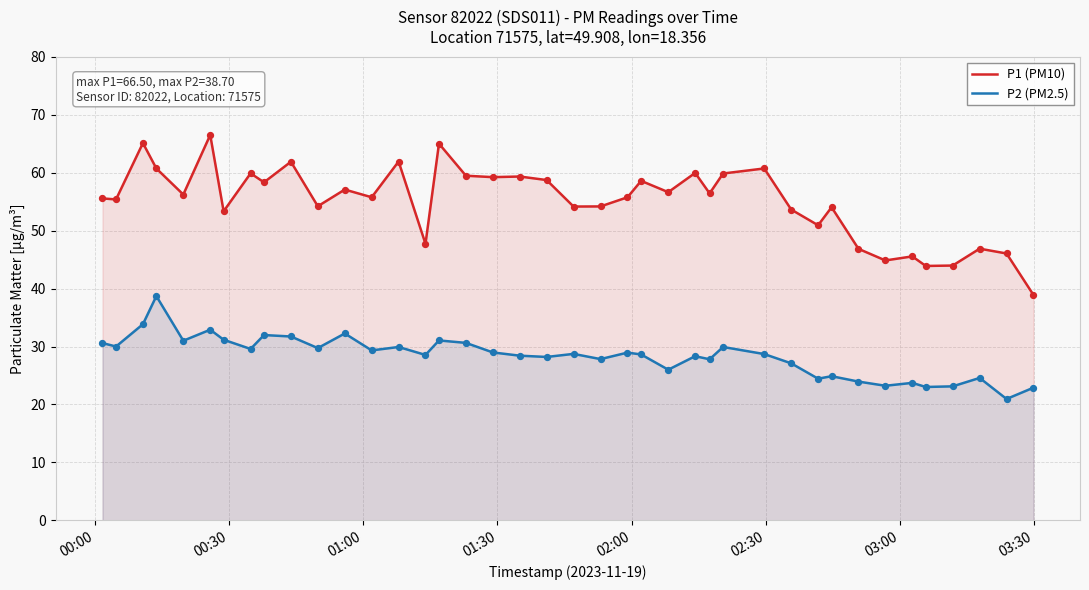

Which series has the largest total across all categories?

P1 (PM10)